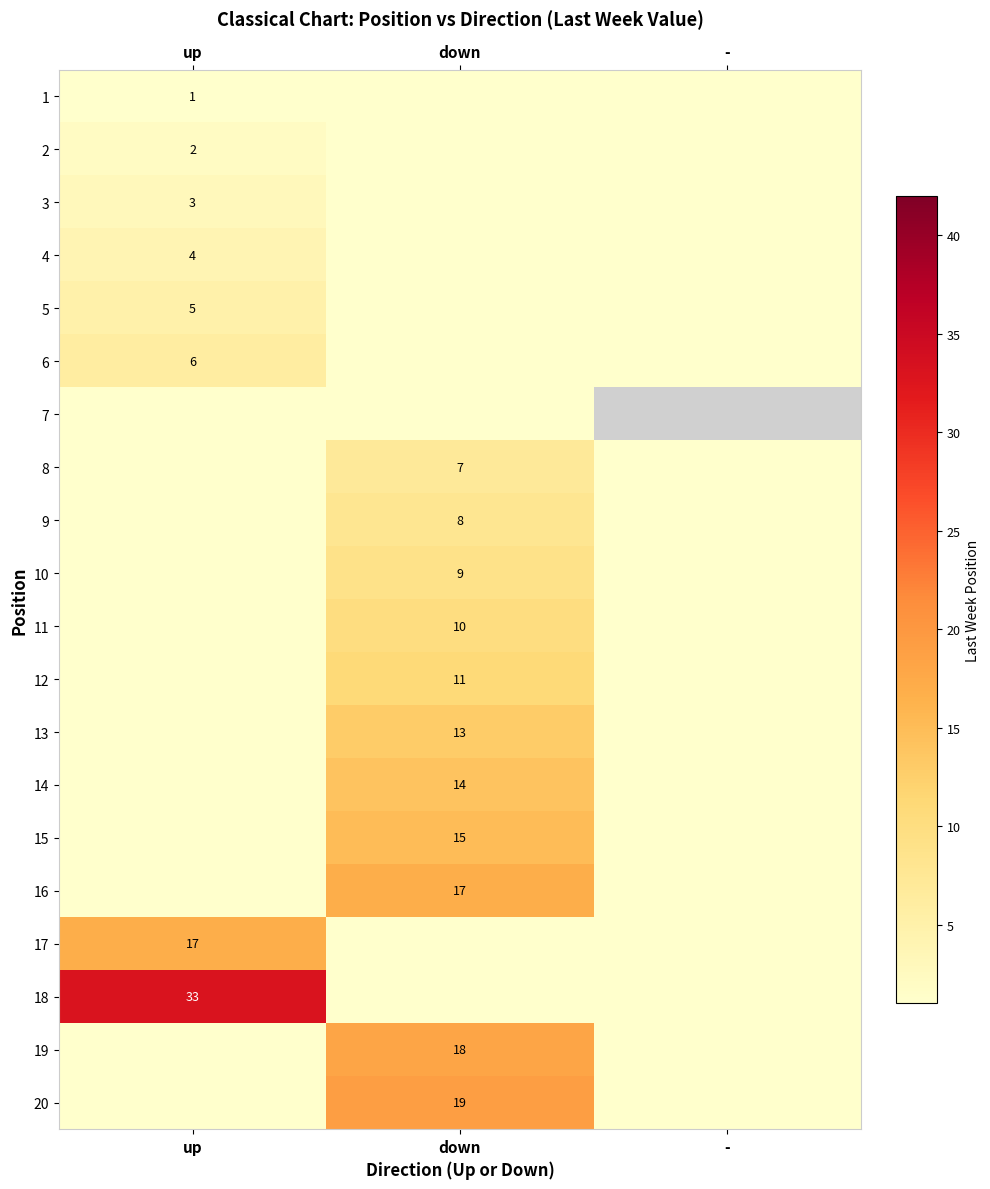

At which category is the sum across all series the highest?

down